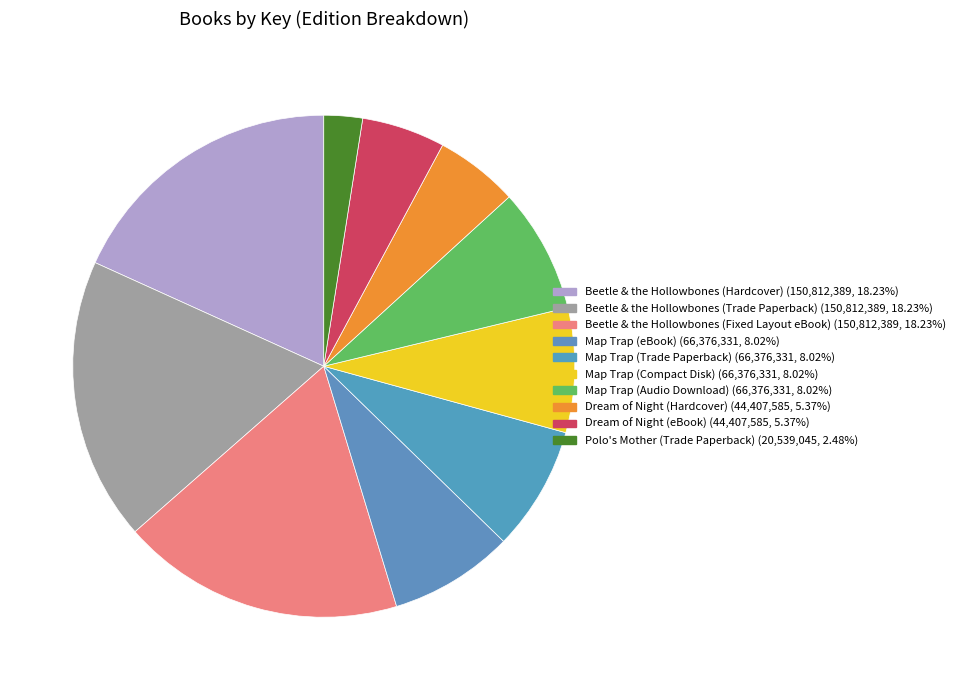

How much of the chart is everything except Map Trap (Audio Download)?

92.0%